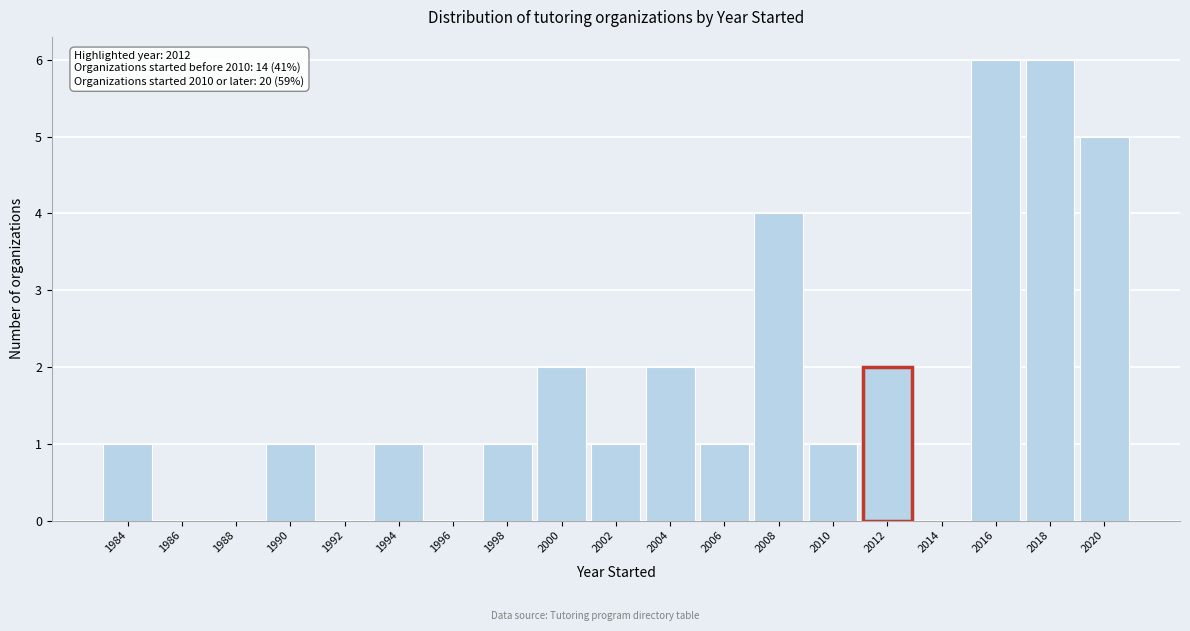

Reading left to right, what are all the values shown in this chart?

1984=1	1986=0	1988=0	1990=1	1992=0	1994=1	1996=0	1998=1	2000=2	2002=1	2004=2	2006=1	2008=4	2010=1	2012=2	2014=0	2016=6	2018=6	2020=5